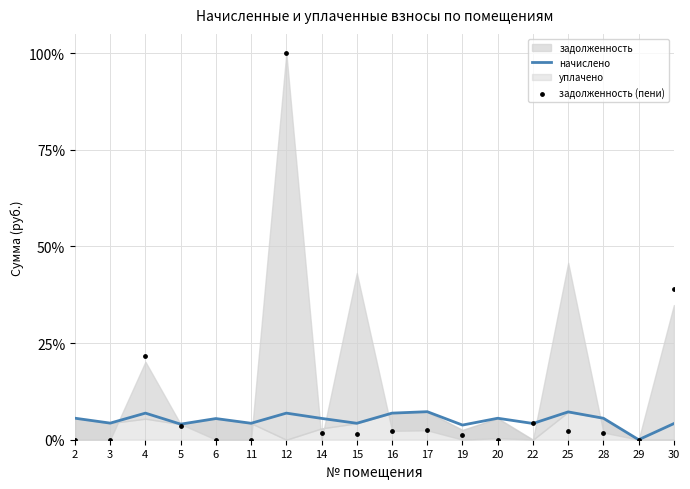

At which category is the sum across all series the highest?

12